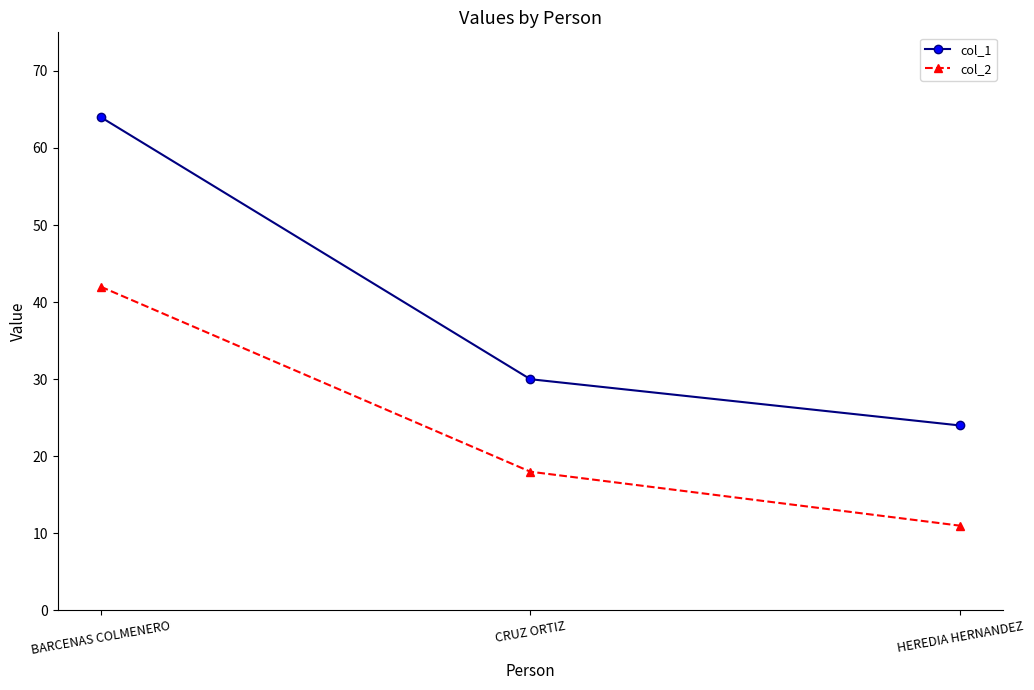

What is the total value across all series at BARCENAS COLMENERO?

106